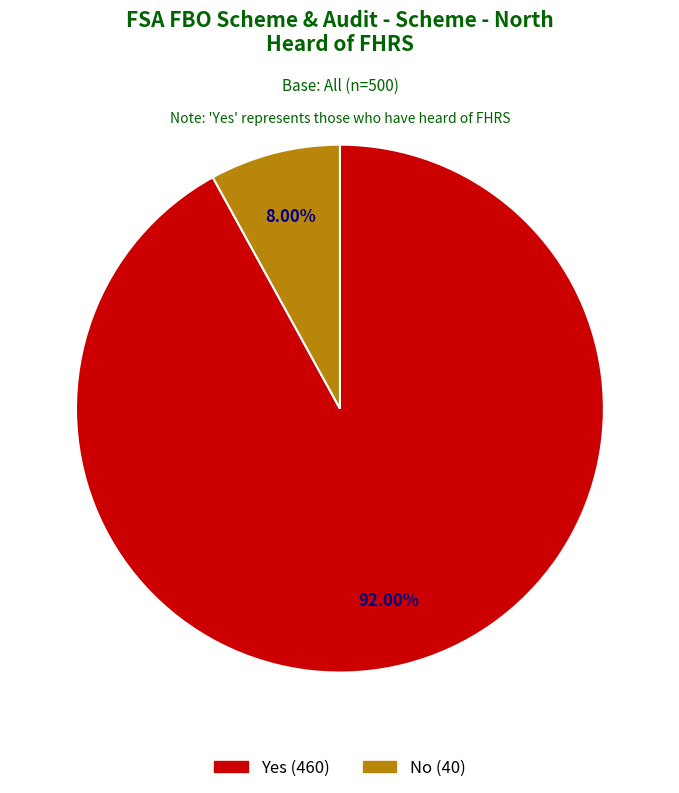

Which category accounts for the majority?

Yes